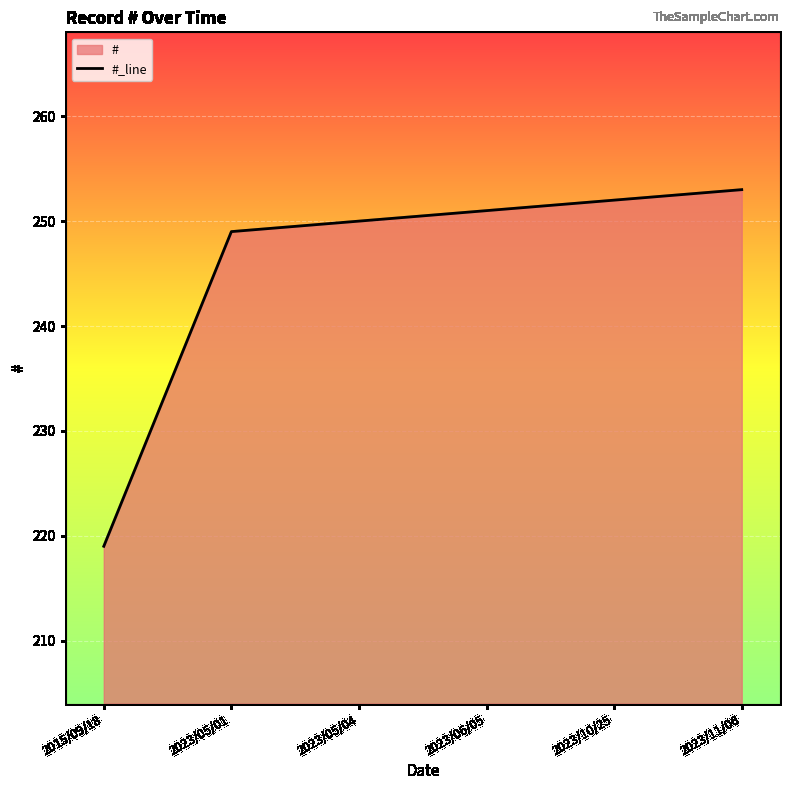

What is the label of the 5th point from the left?

2023/10/25